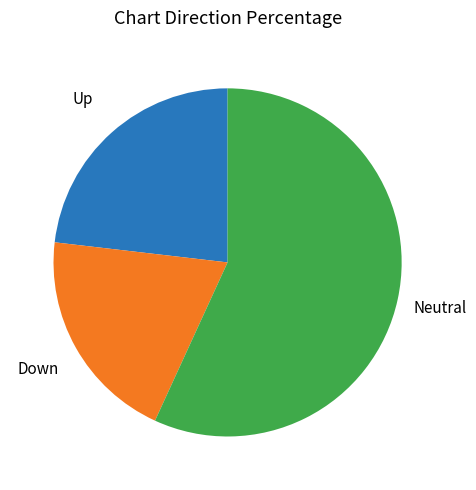

Does any single category account for the majority?

Yes